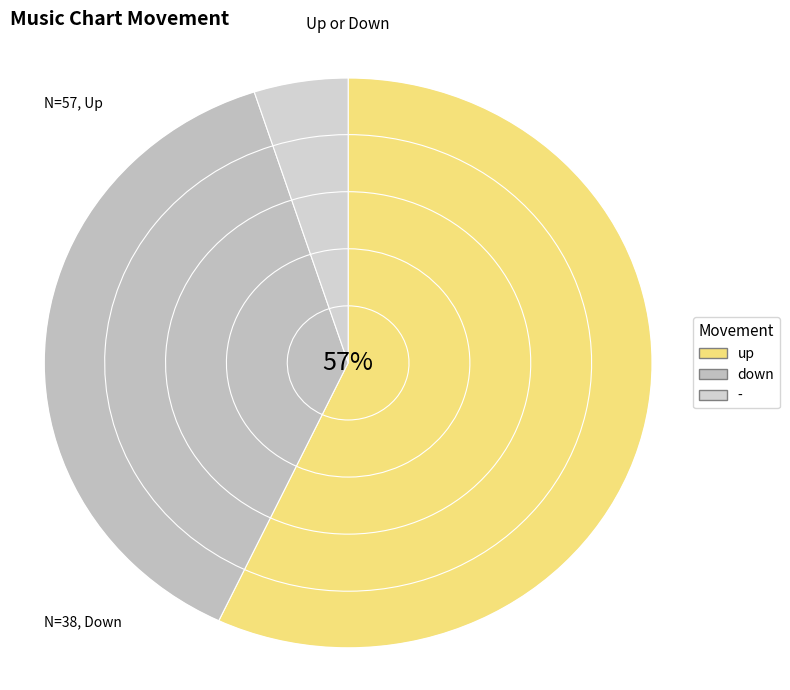

How many segments does this pie chart have?

3